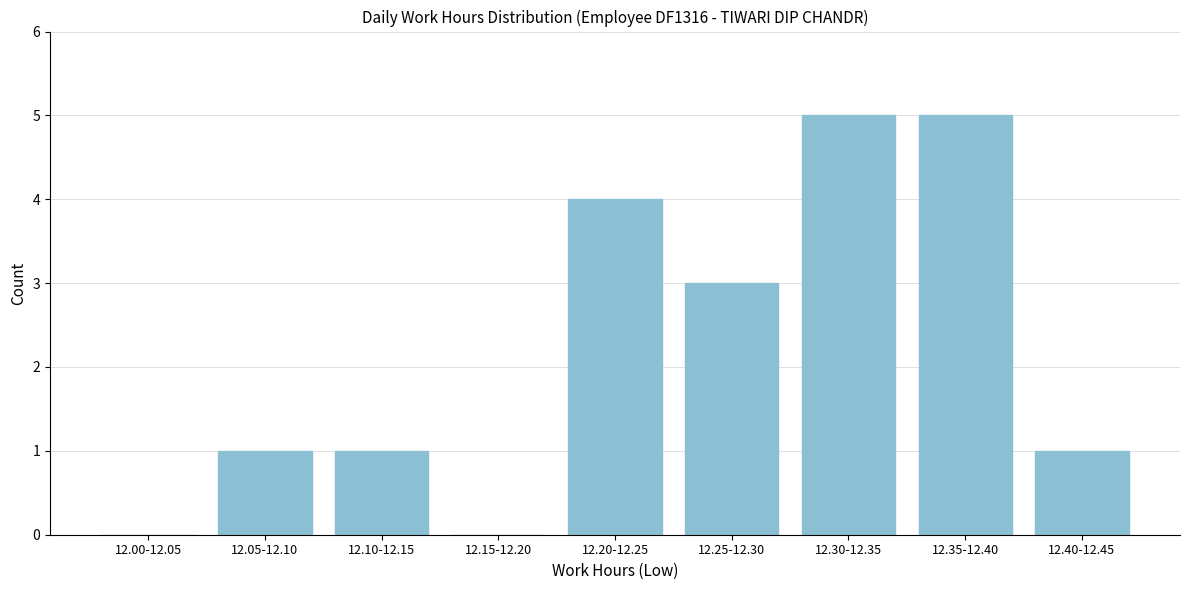

Reading left to right, what are all the values shown in this chart?

12.00-12.05=0	12.05-12.10=1	12.10-12.15=1	12.15-12.20=0	12.20-12.25=4	12.25-12.30=3	12.30-12.35=5	12.35-12.40=5	12.40-12.45=1